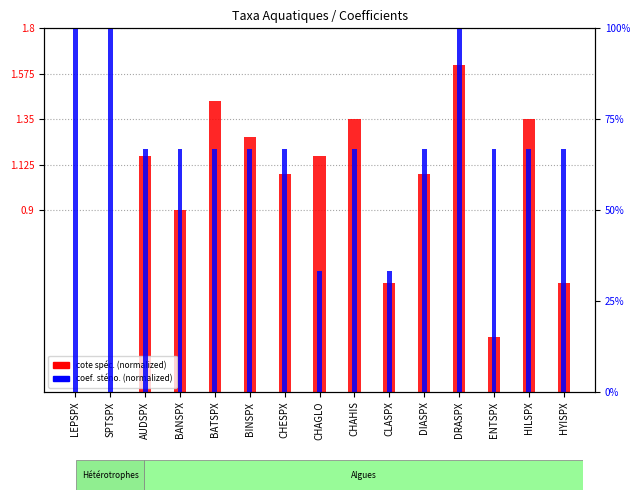

What is the maximum value shown in the chart?

100.0